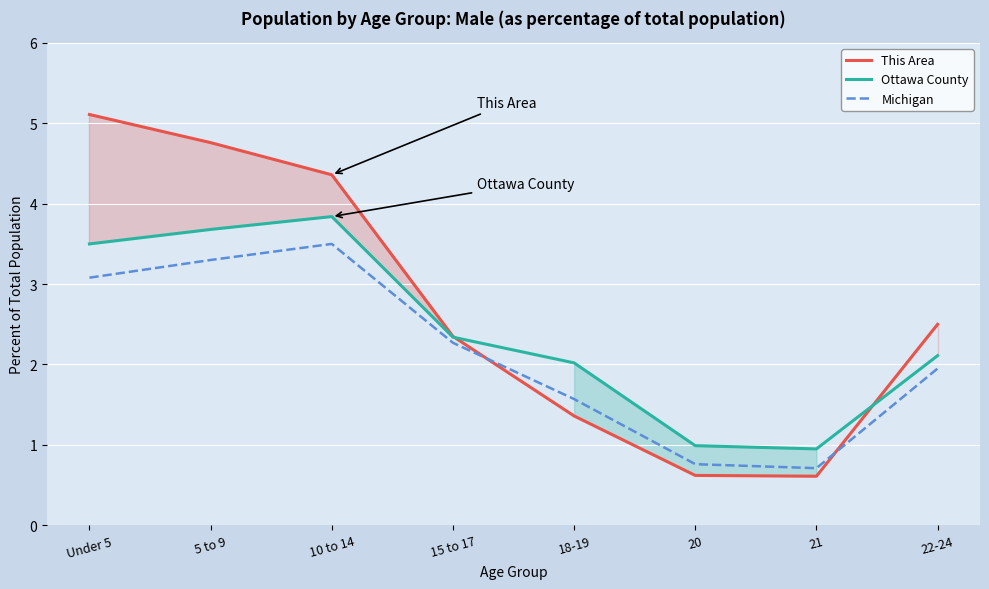

How many series are shown in this chart?

3